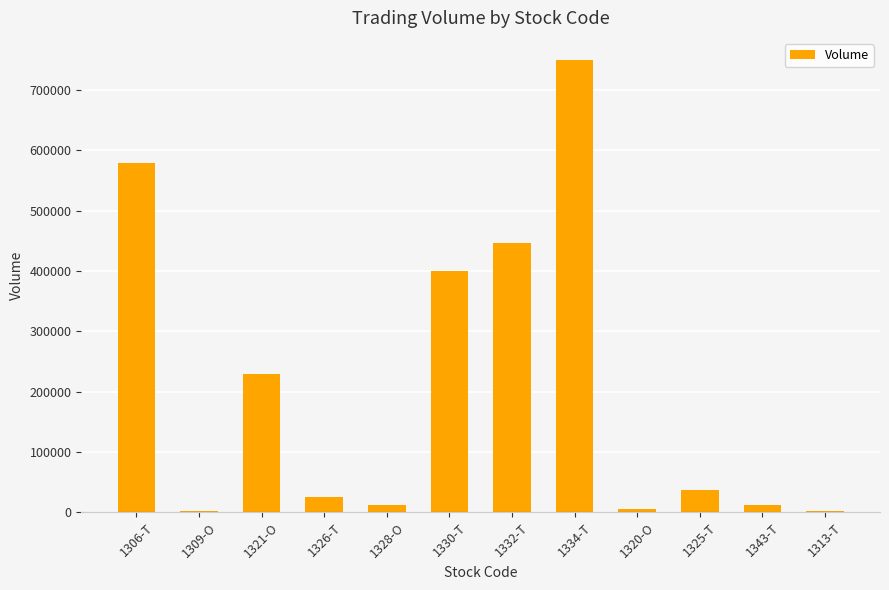

Is it true that the value at 1330-T is 602991?

False